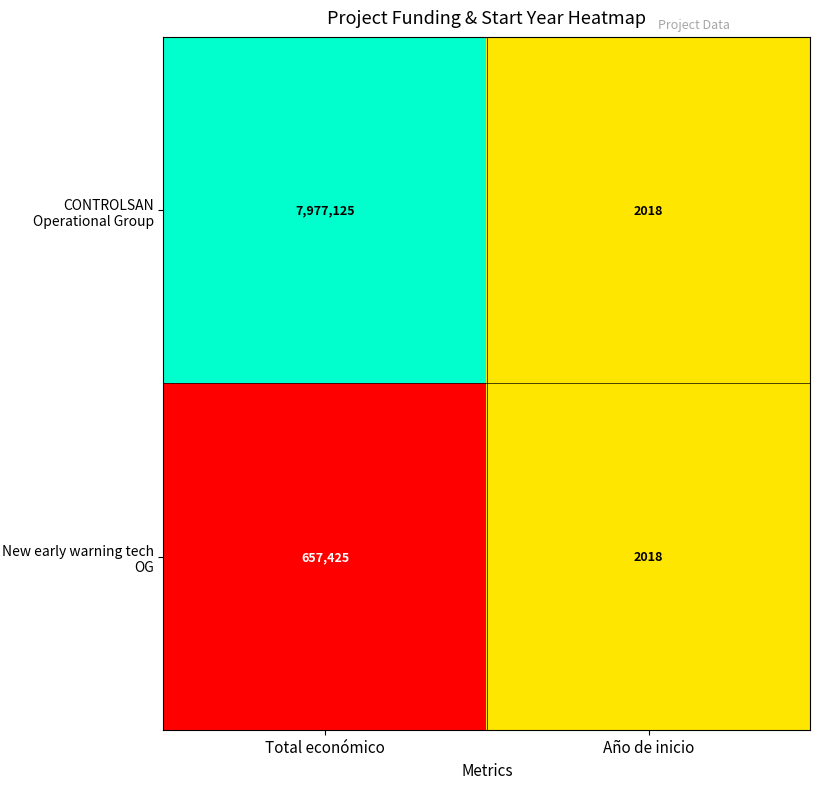

Reading left to right, what are all the values shown in this chart?

CONTROLSAN Operational Group: 7977125	2018
New early warning tech OG: 657425	2018